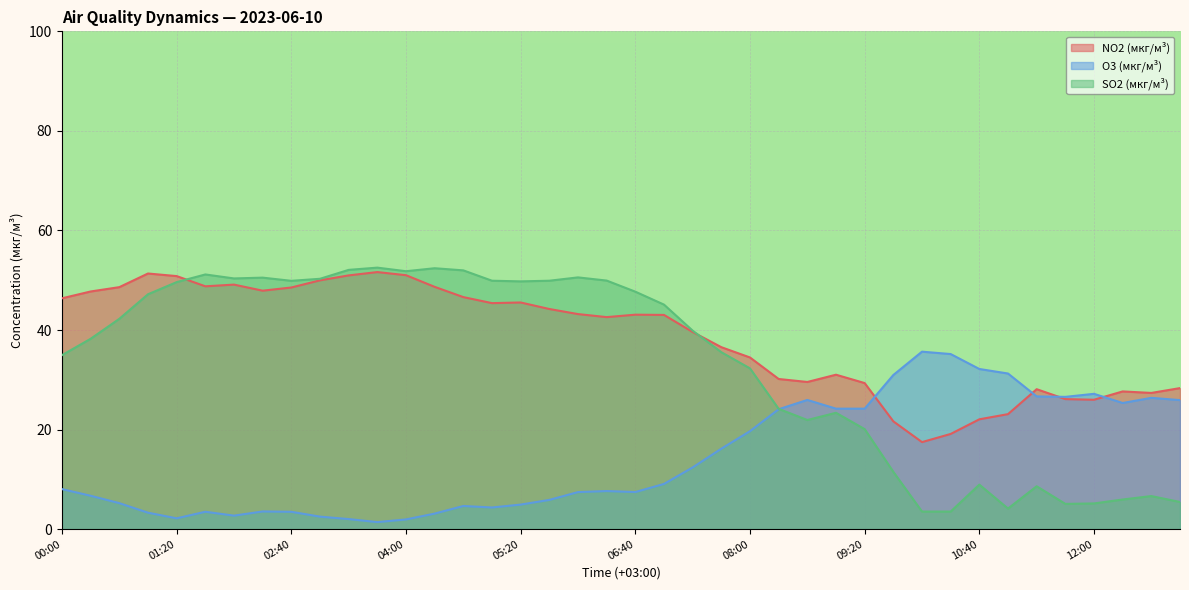

At 00:40, list the series in order from largest to smallest.

NO2 (мкг/м³), SO2 (мкг/м³), O3 (мкг/м³)